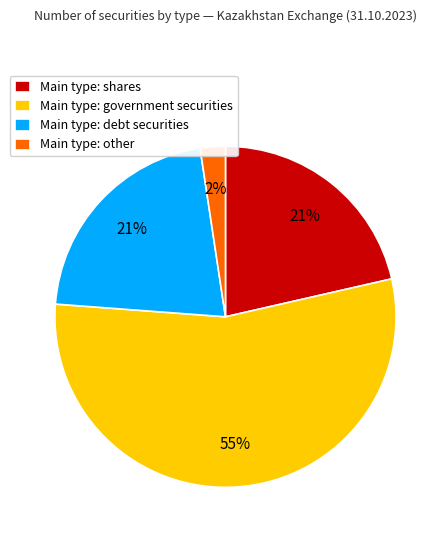

Is it true that Main type: shares is 27% of the pie?

False